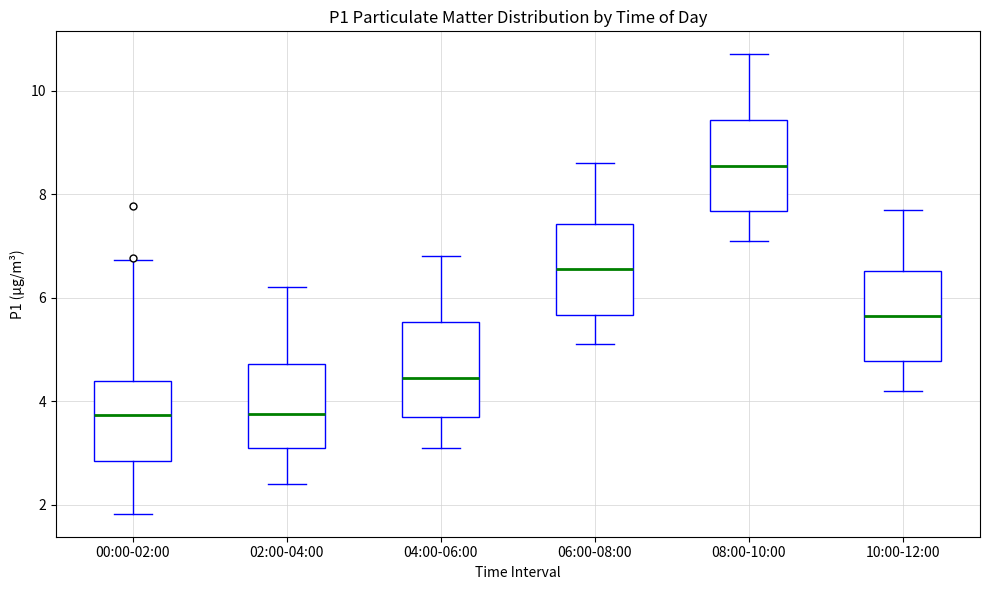

Where does the median line of the box for 10:00-12:00 sit on the y-axis? The values are not printed on the chart, so give them approximately, as read against the axis.

5.6